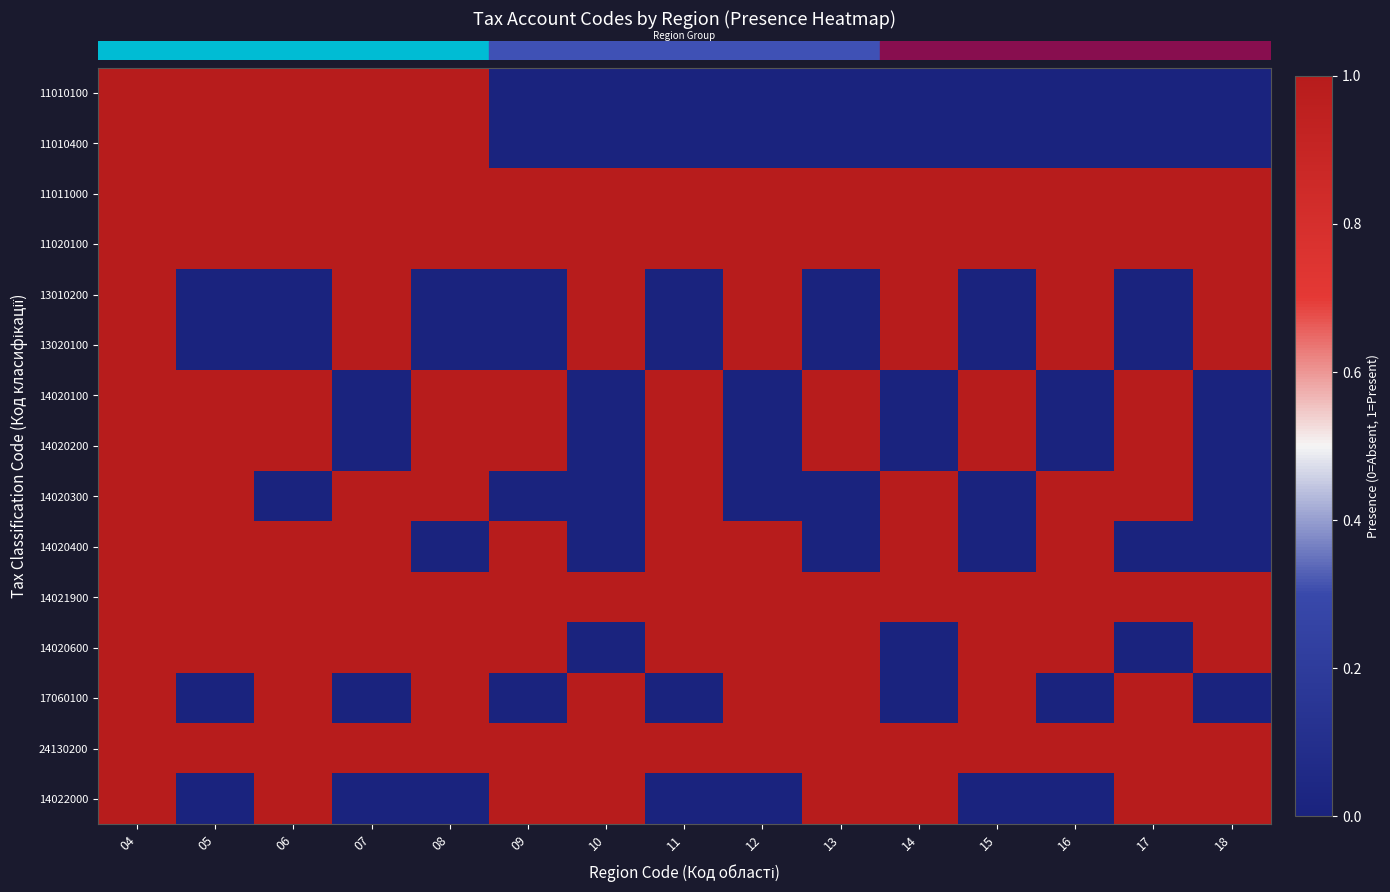

At how many categories does at least one series exceed 0?

15